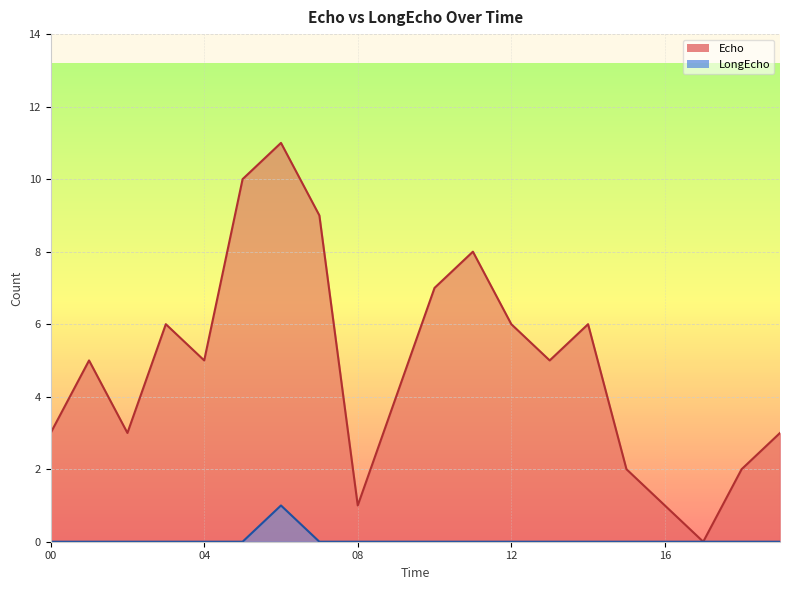

What is the sum of all LongEcho values?

1